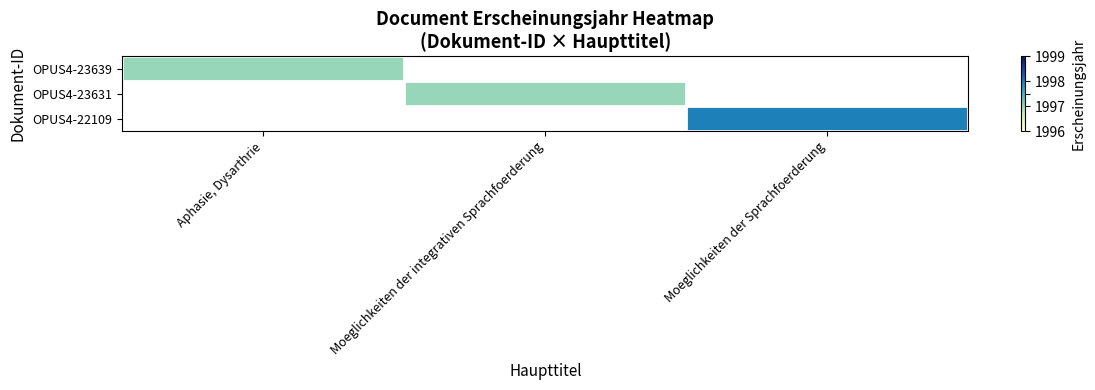

At how many categories does at least one series exceed 1997?

1